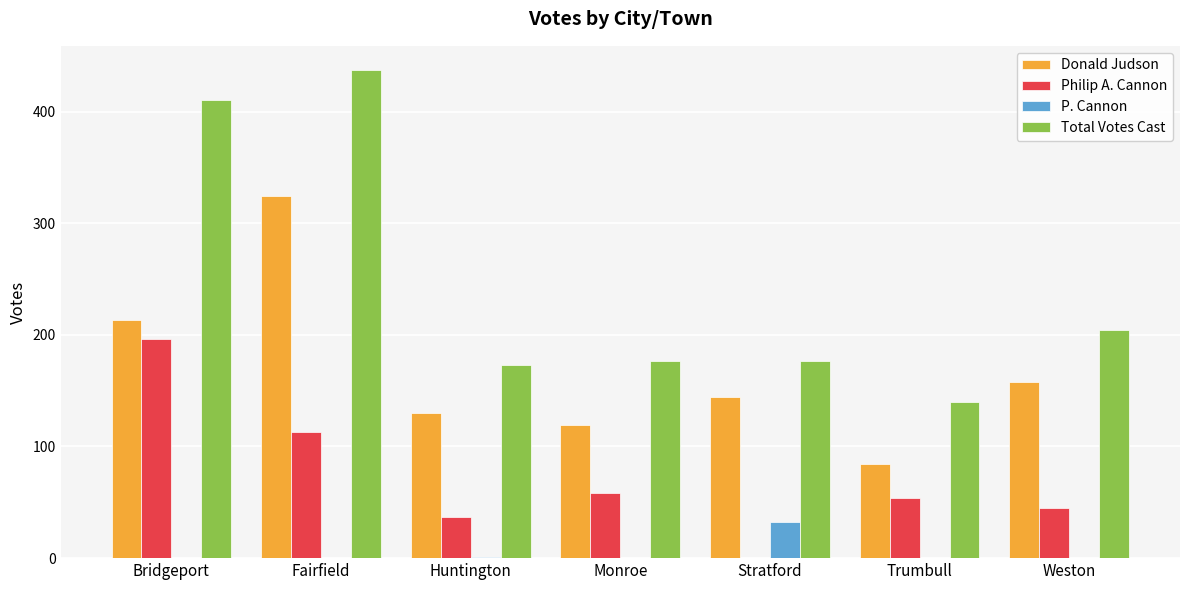

Is it true that Philip A. Cannon equals 58 at Monroe?

True